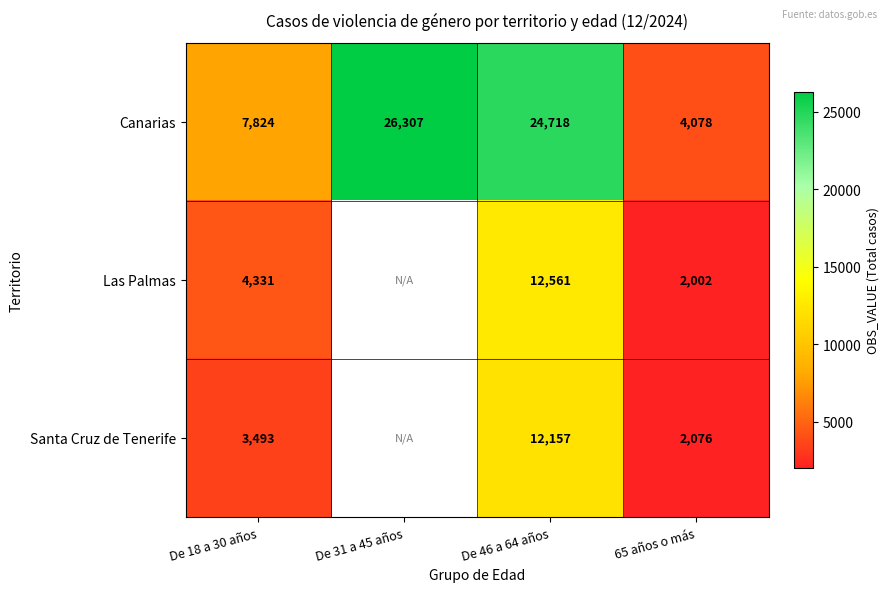

Which label corresponds to the largest value in the chart?

De 31 a 45 años